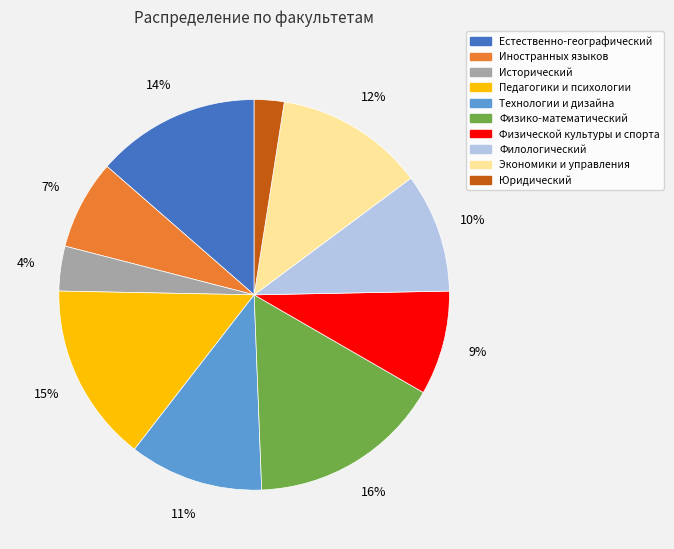

Is there a majority slice in this chart?

No